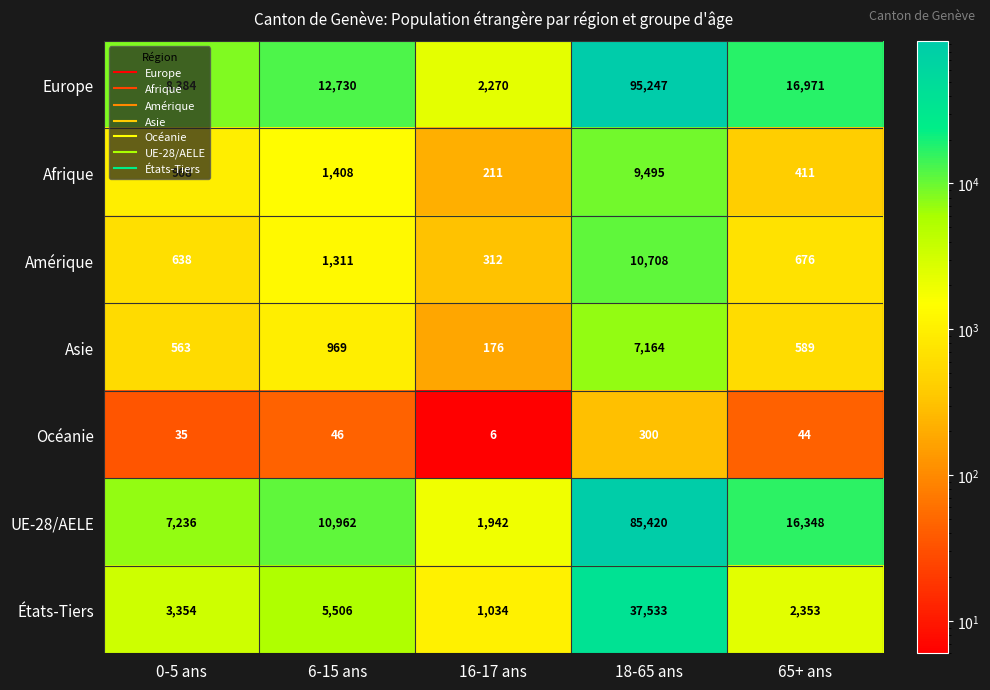

What is the average value of the Afrique series?

2499